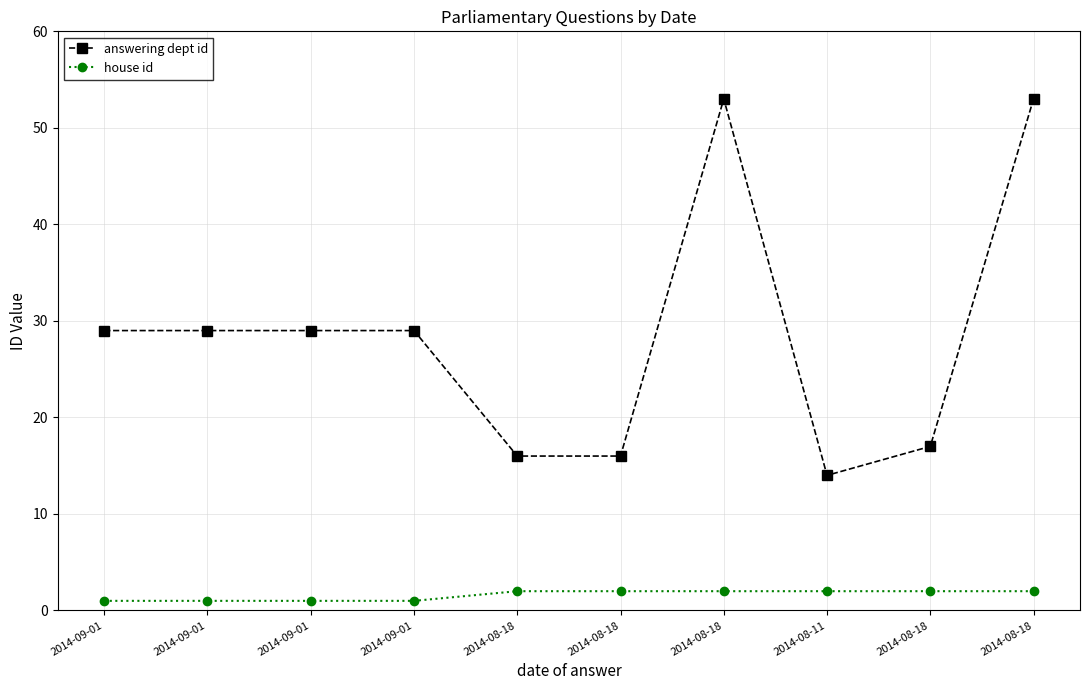

Reading left to right, what are all the values shown in this chart?

answering dept id: 29	29	29	29	16	16	53	14	17	53
house id: 1	1	1	1	2	2	2	2	2	2